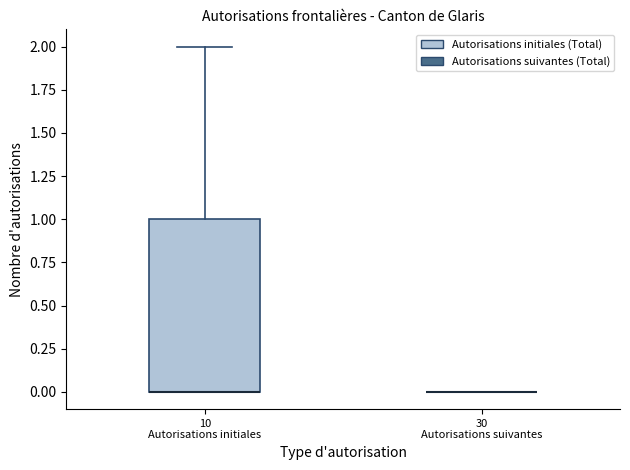

Comparing the boxes themselves (not the whiskers), which one is the tallest?

10 Autorisations initiales